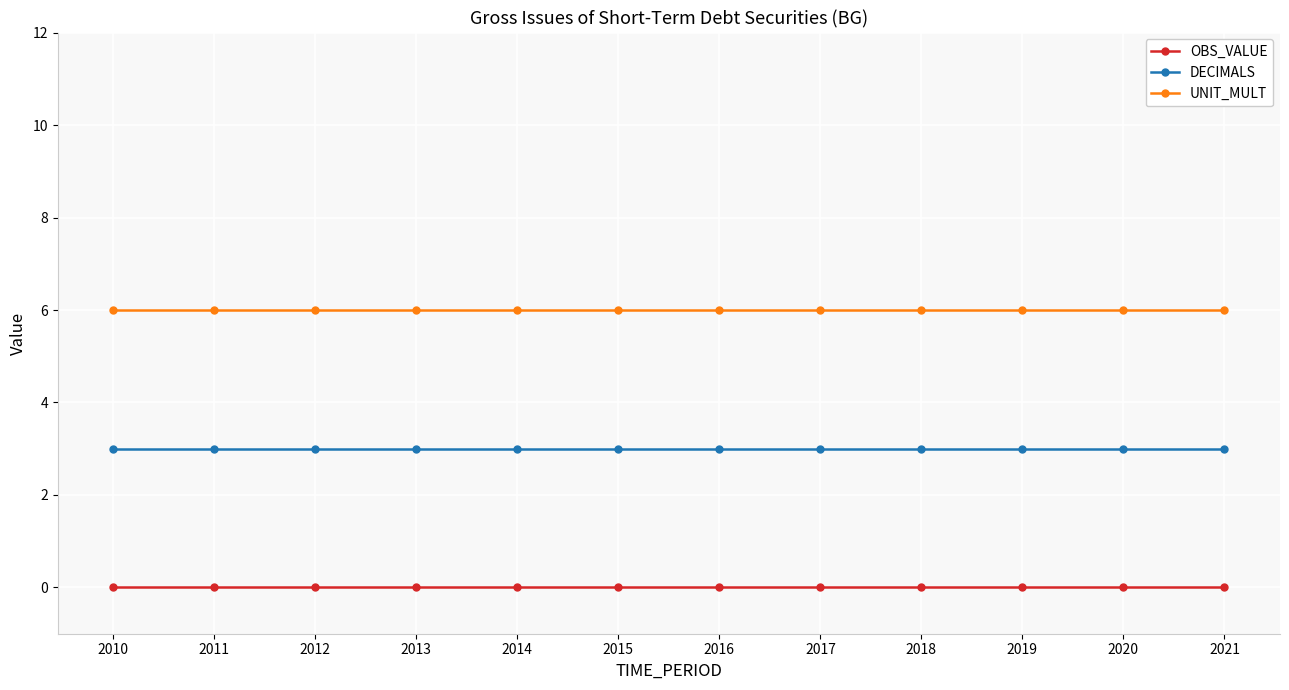

Is the value of OBS_VALUE at 2016 greater than the value of DECIMALS at 2015?

No